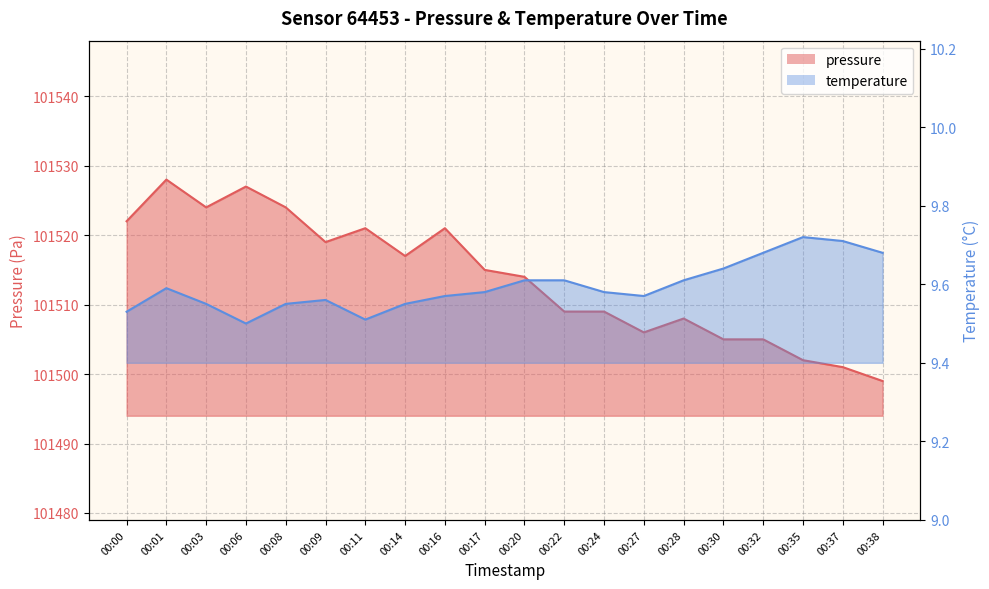

What is the minimum value for temperature?

9.5